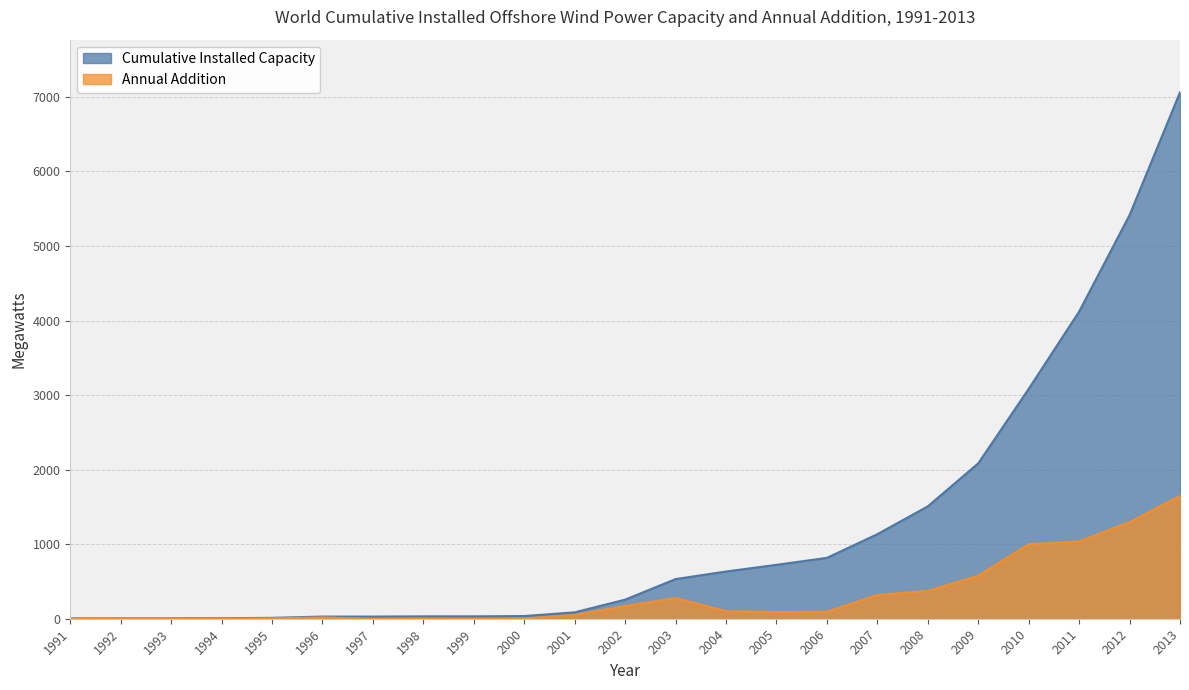

Is the value of Annual Addition at 1994 greater than the value of Cumulative Installed Capacity at 2012?

No